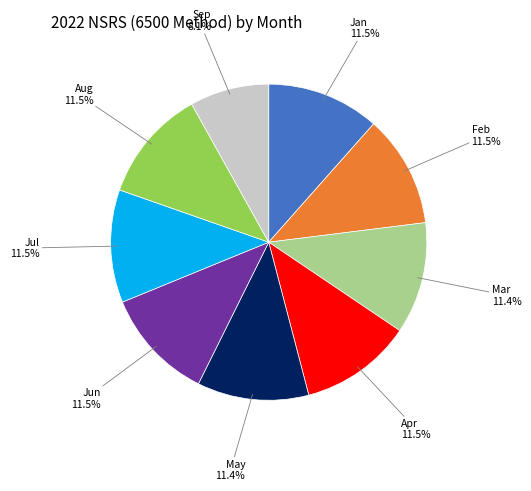

Is there any slice that represents more than half of the pie?

No